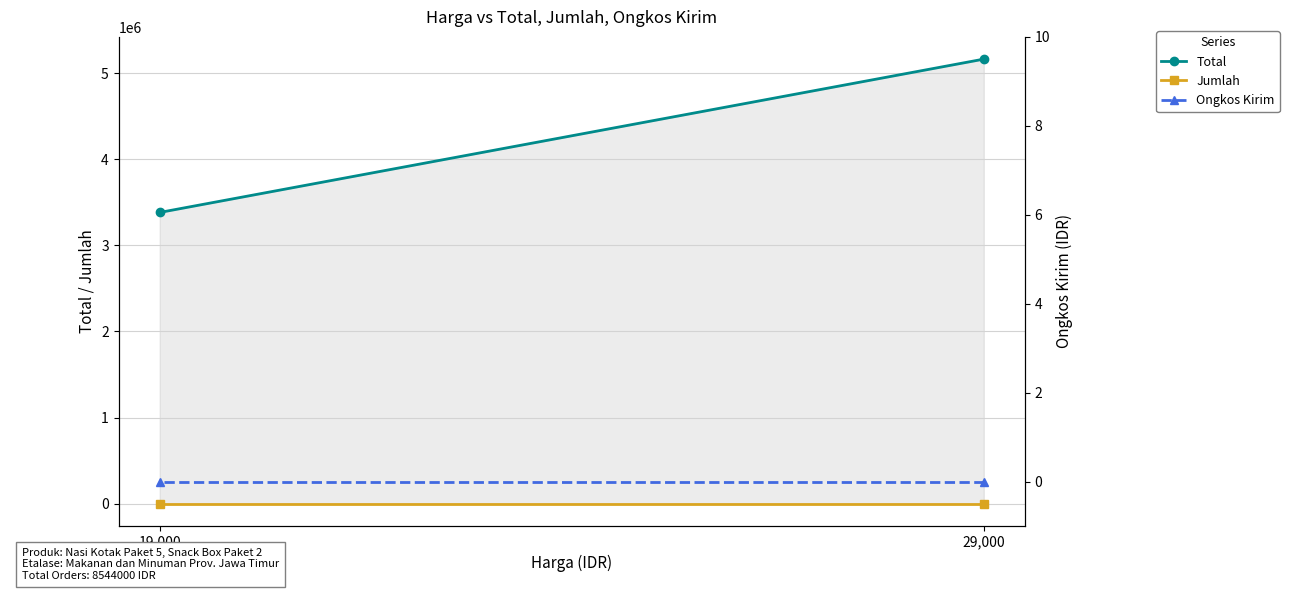

How many data points does each series have?

2